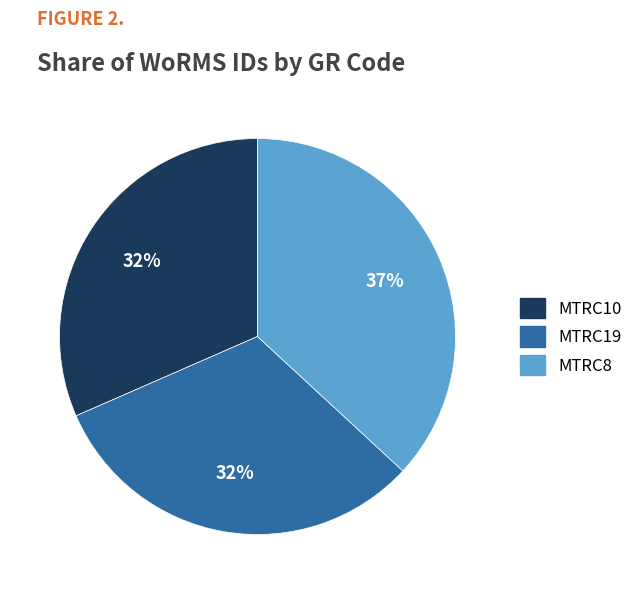

Approximately how many times larger is the value at MTRC19 compared to MTRC8?

0.9